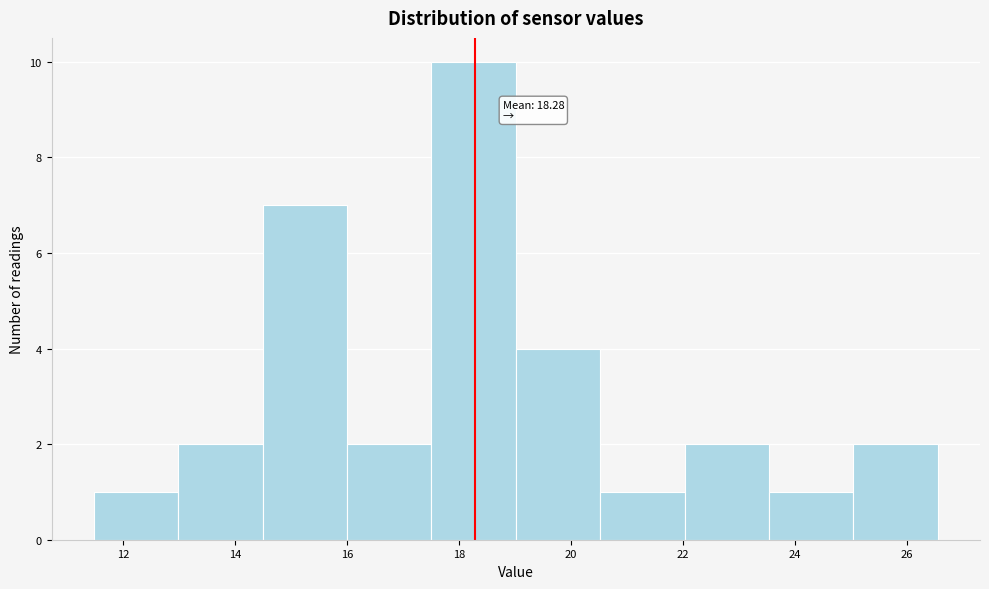

Which range on the x-axis has the tallest bar?

17.6 to 19.0